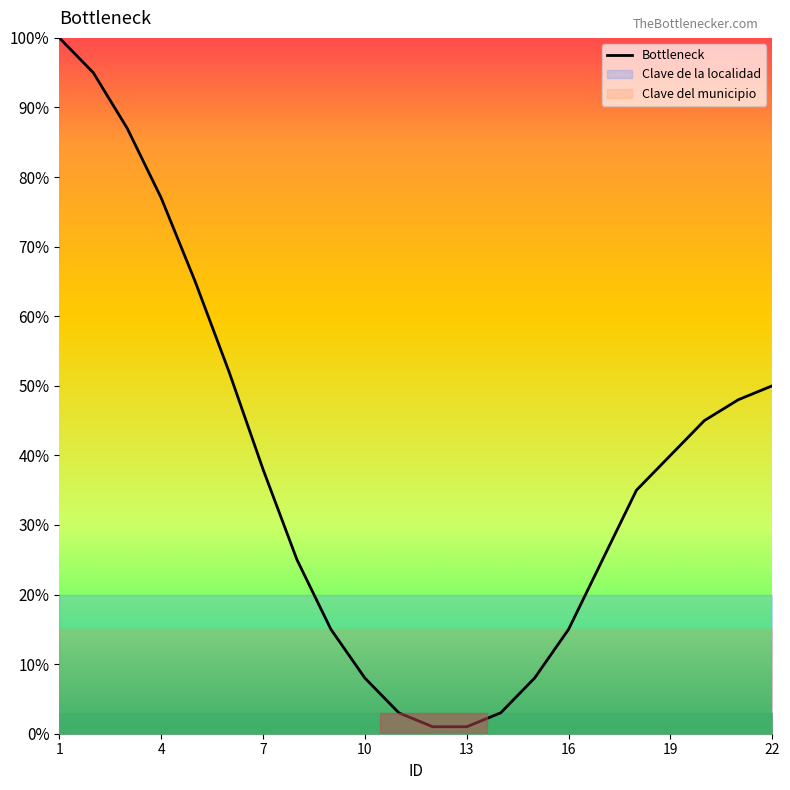

Is it true that the value at 13 is 93?

False